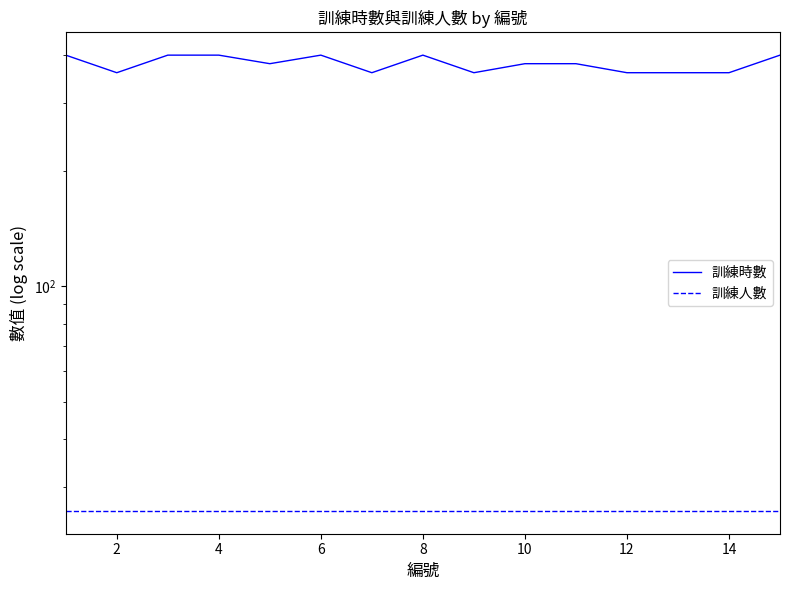

True or false: 訓練時數 has more than 2 interior local peaks.

False